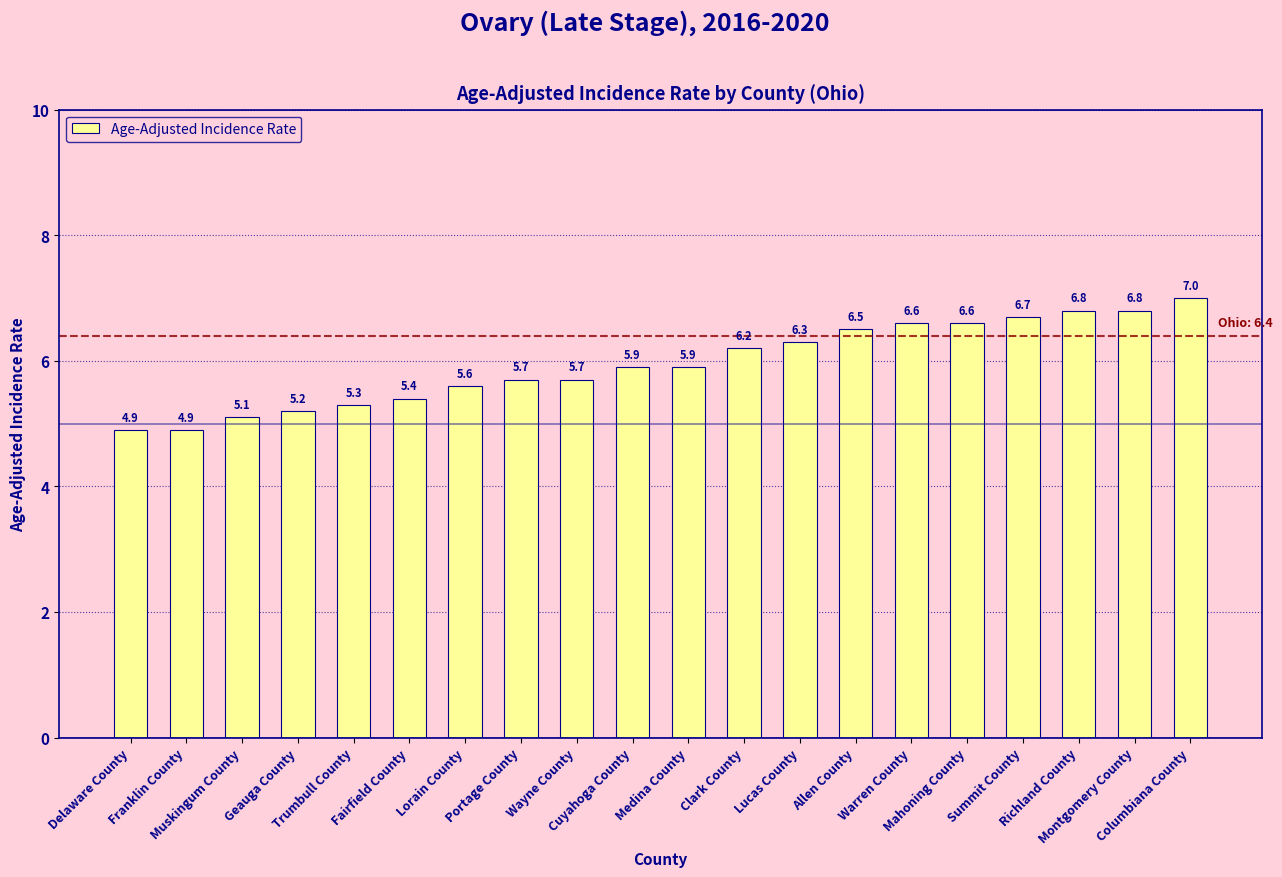

What is the difference between the maximum and minimum values?

2.1